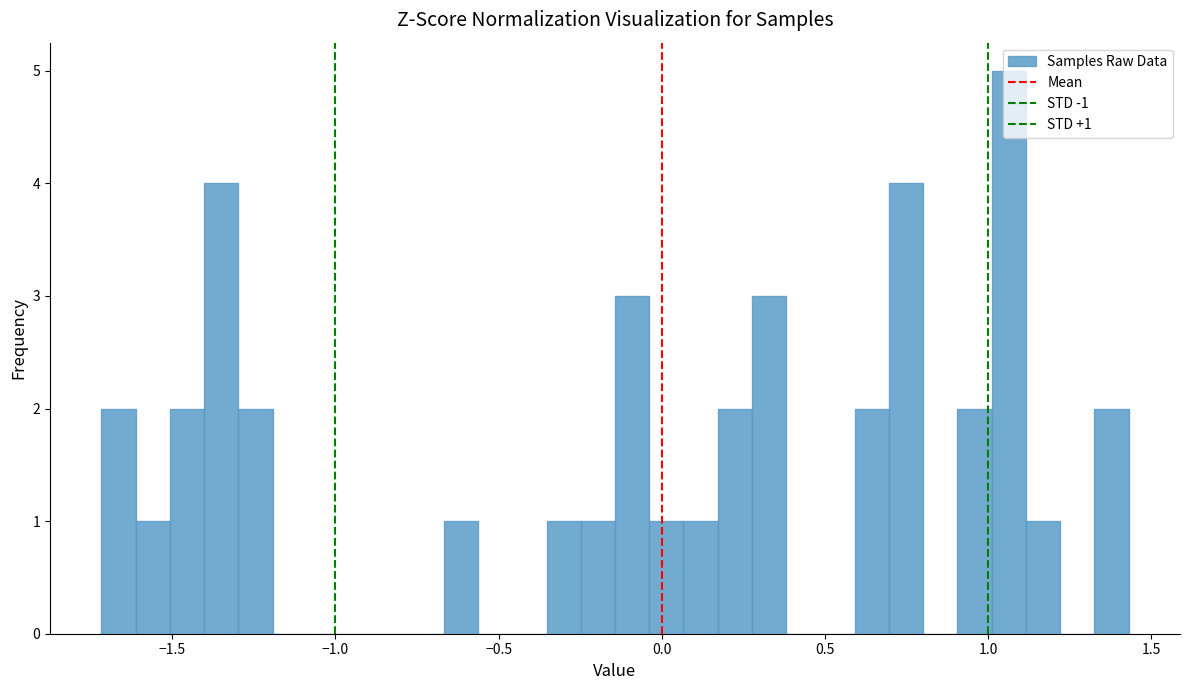

Around what value on the x-axis is the tallest bar? Give the approximate position of its centre, as read against the axis.

1.05